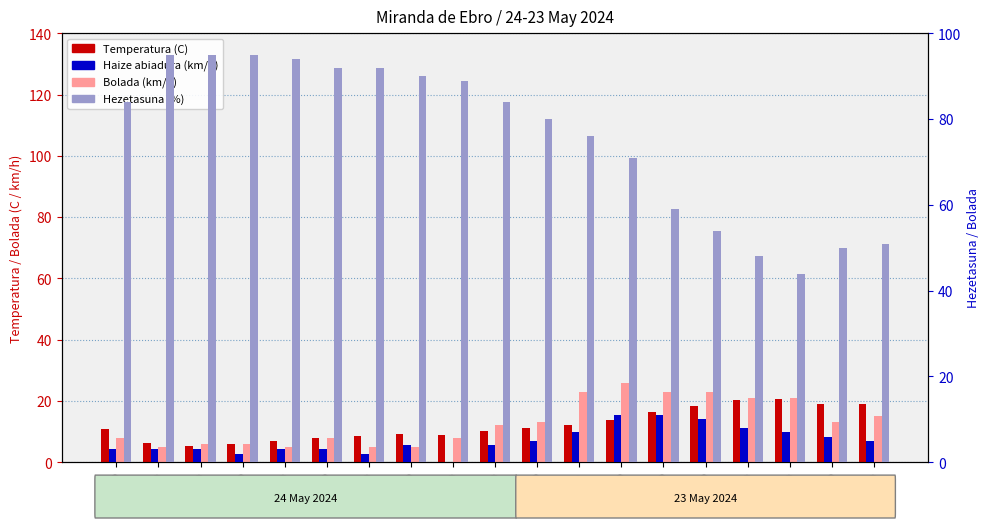

Where does the Haize abiadura (km/h) series first go above 4?

23:00